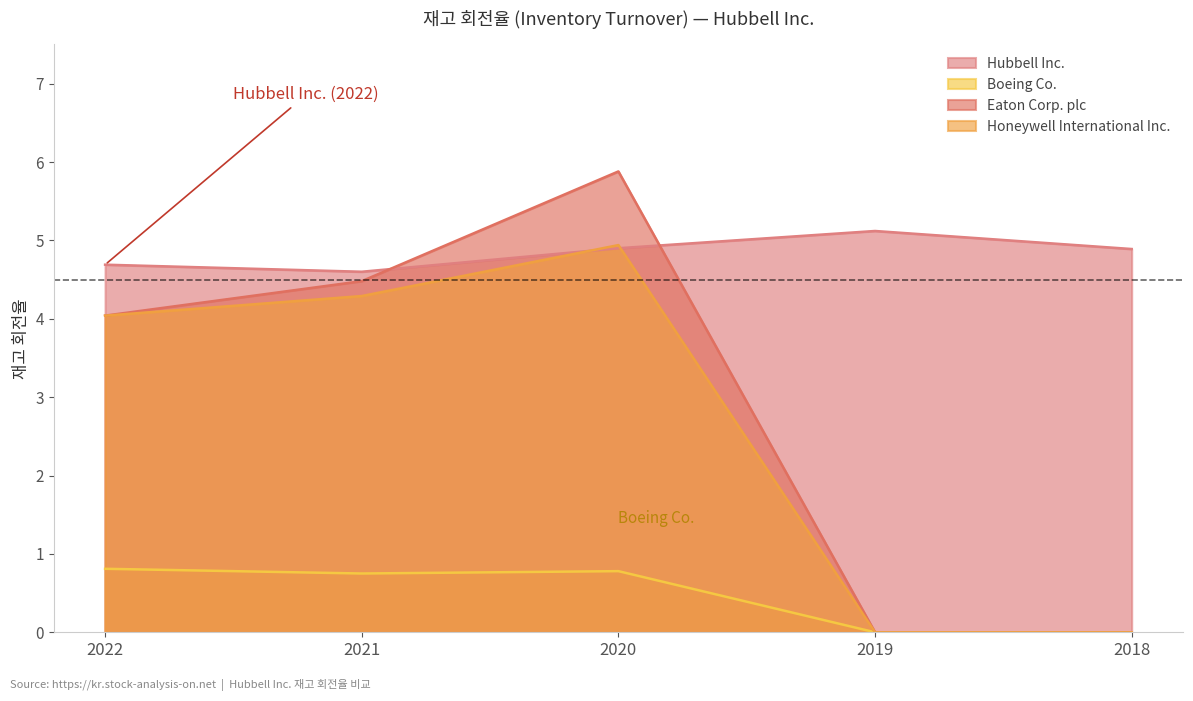

In Honeywell International Inc., how many points are higher than both neighbors (excluding endpoints)?

1